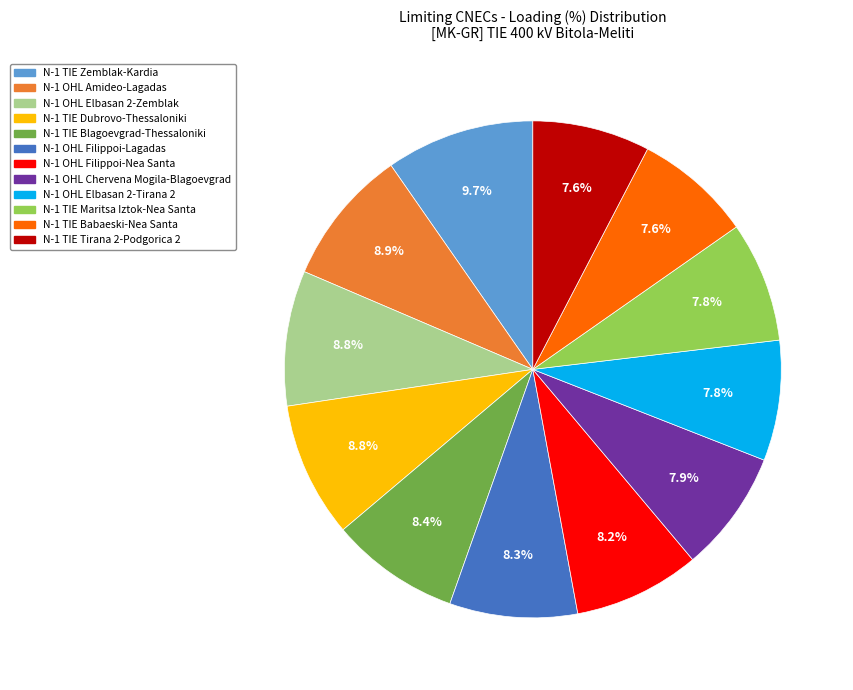

True or false: N-1 TIE Blagoevgrad-Thessaloniki accounts for 8% of the total.

True